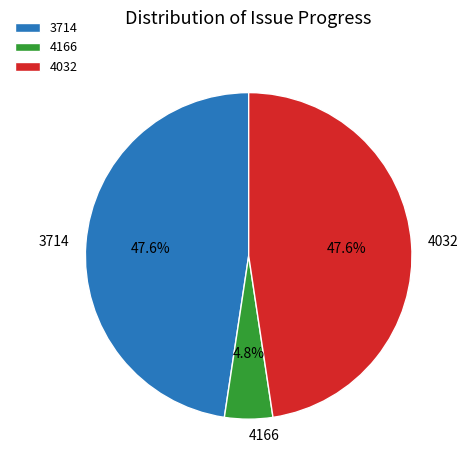

What is the smallest slice in the pie chart?

4166